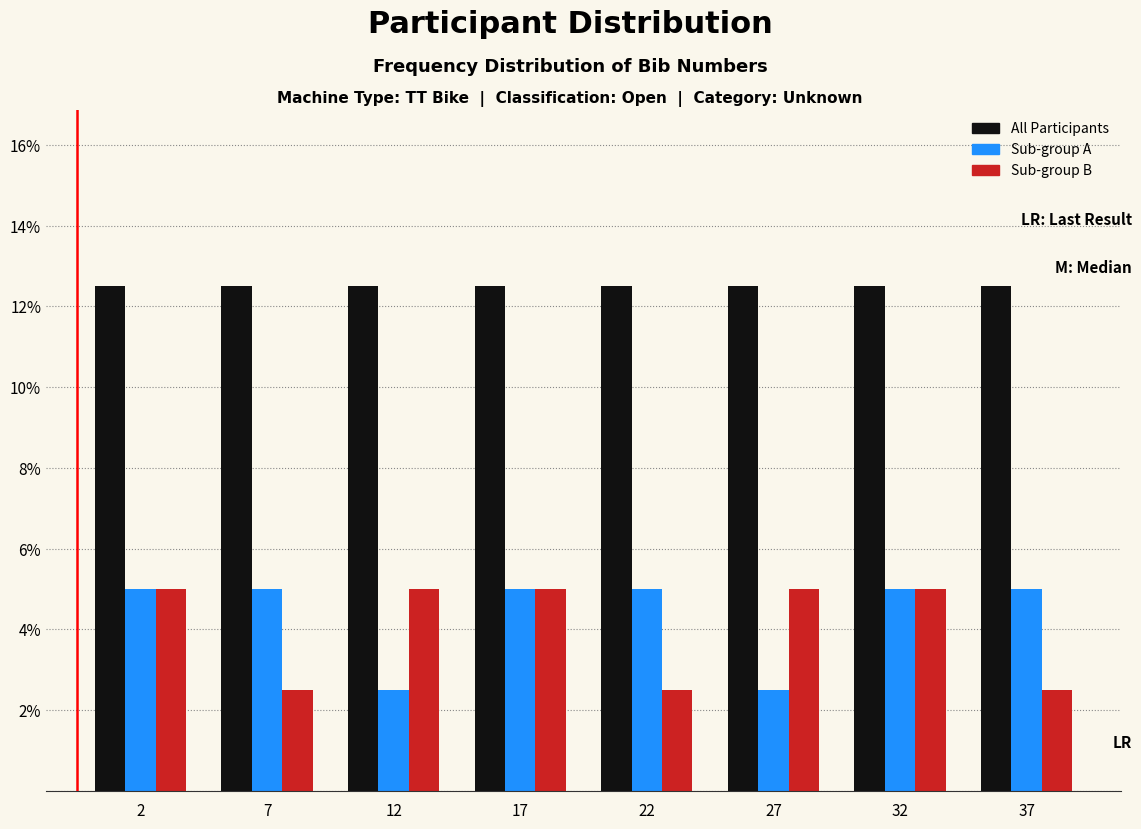

Reading right to left, list all the values displayed in this chart.

All Participants: 12.5	12.5	12.5	12.5	12.5	12.5	12.5	12.5
Sub-group A: 5.0	5.0	2.5	5.0	5.0	2.5	5.0	5.0
Sub-group B: 2.5	5.0	5.0	2.5	5.0	5.0	2.5	5.0